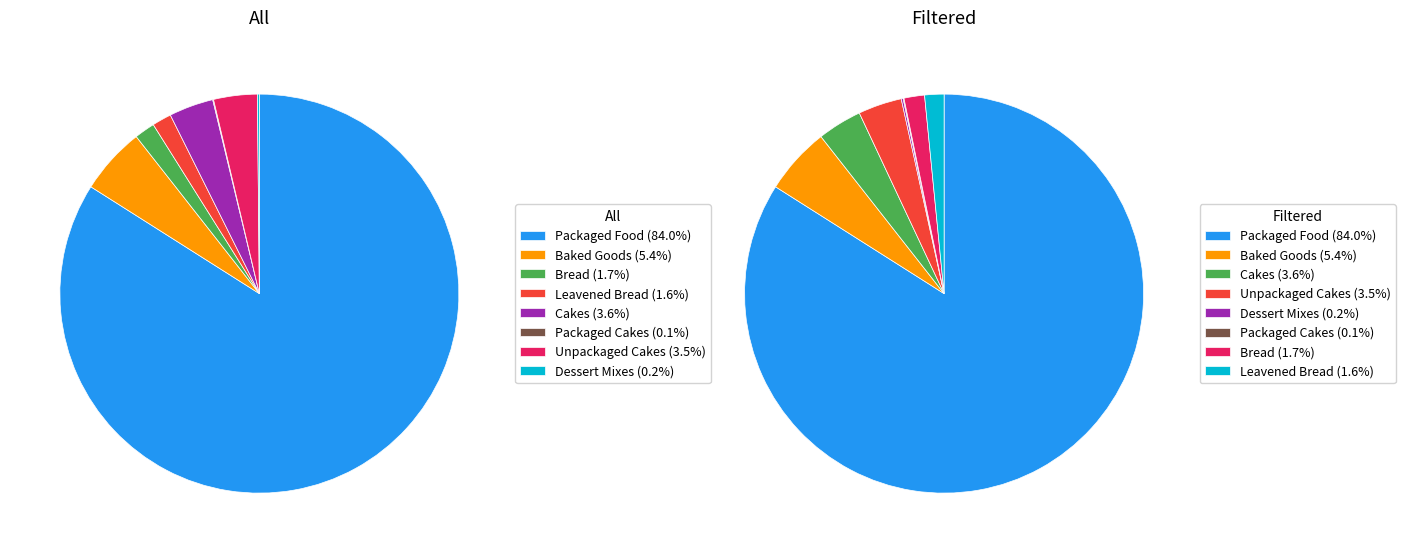

What portion of the pie excludes Leavened Bread?

98.4%